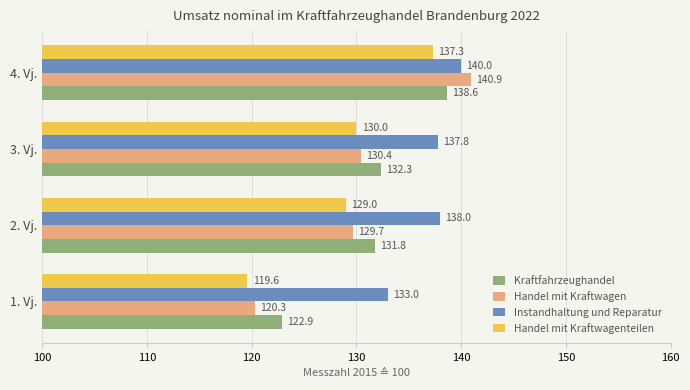

At which category is the sum across all series the highest?

4. Vj.